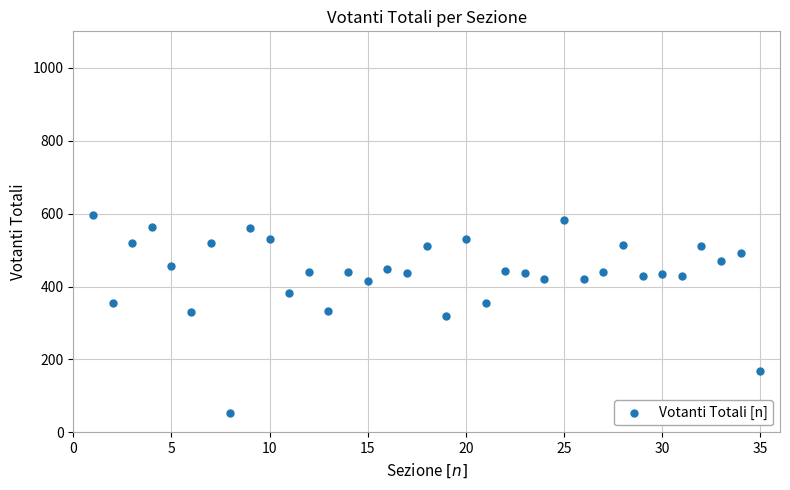

What is the range of Y values (max minus min)?

542